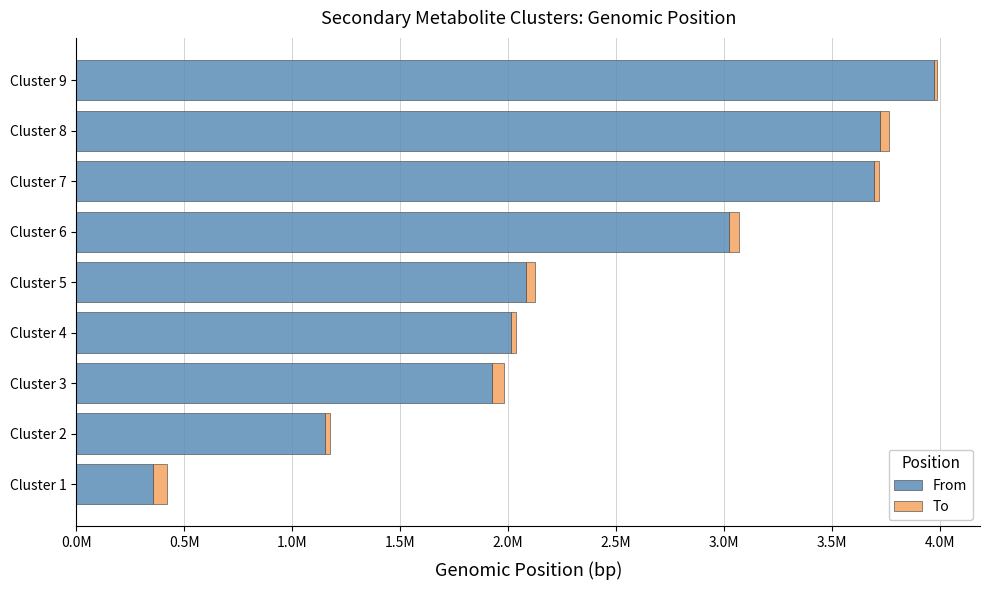

What are all the series names shown in the legend?

From, To